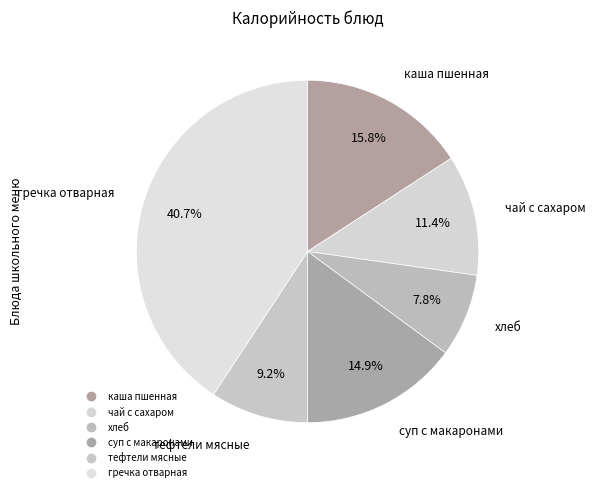

How many segments does this pie chart have?

6